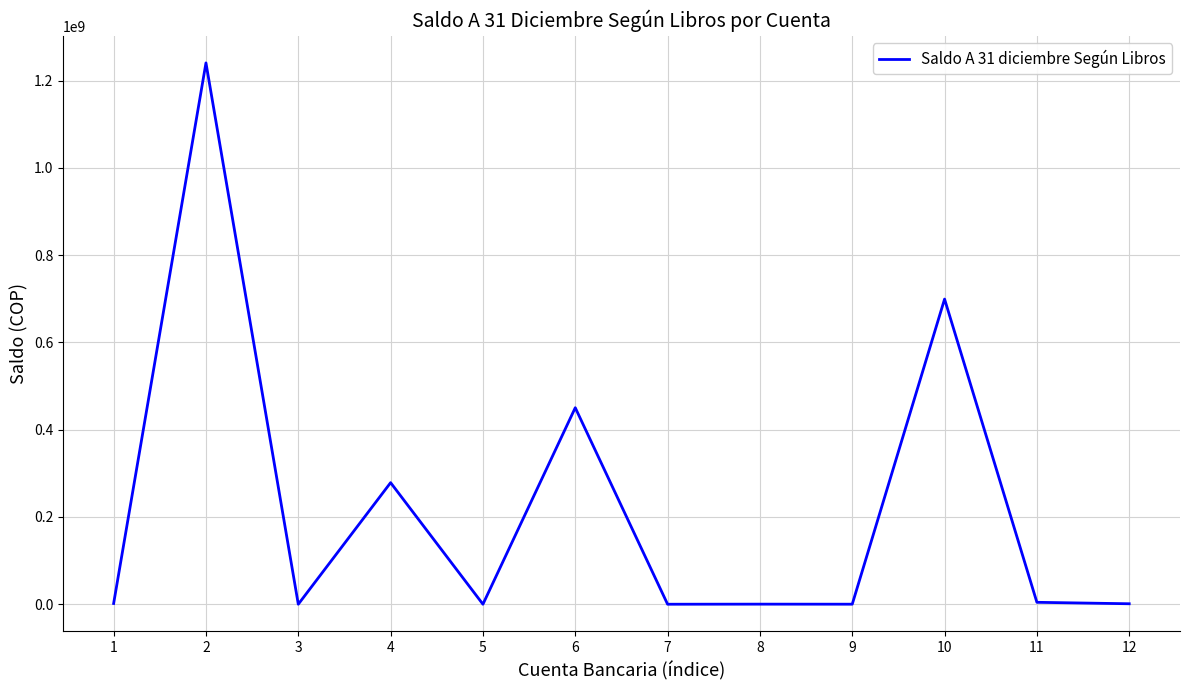

What is the greatest value displayed?

1240553826.2